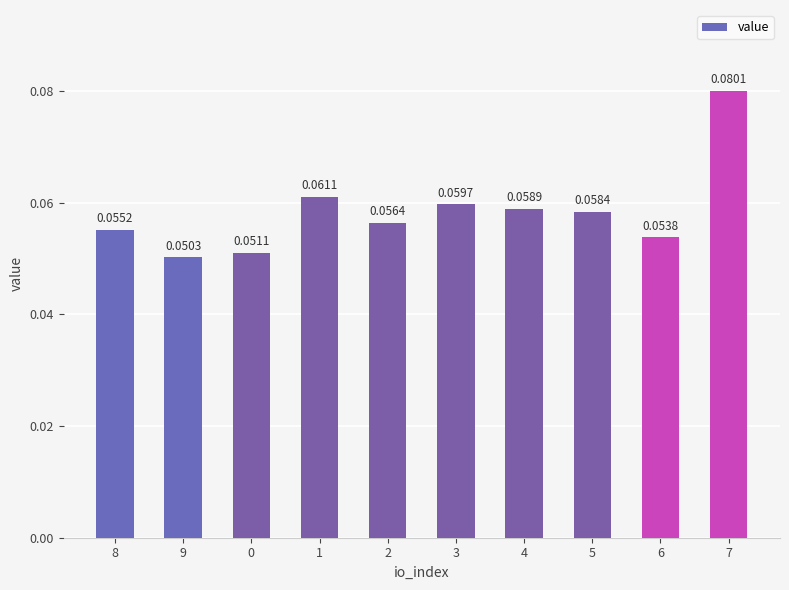

Which has a higher value, 1 or 4?

1